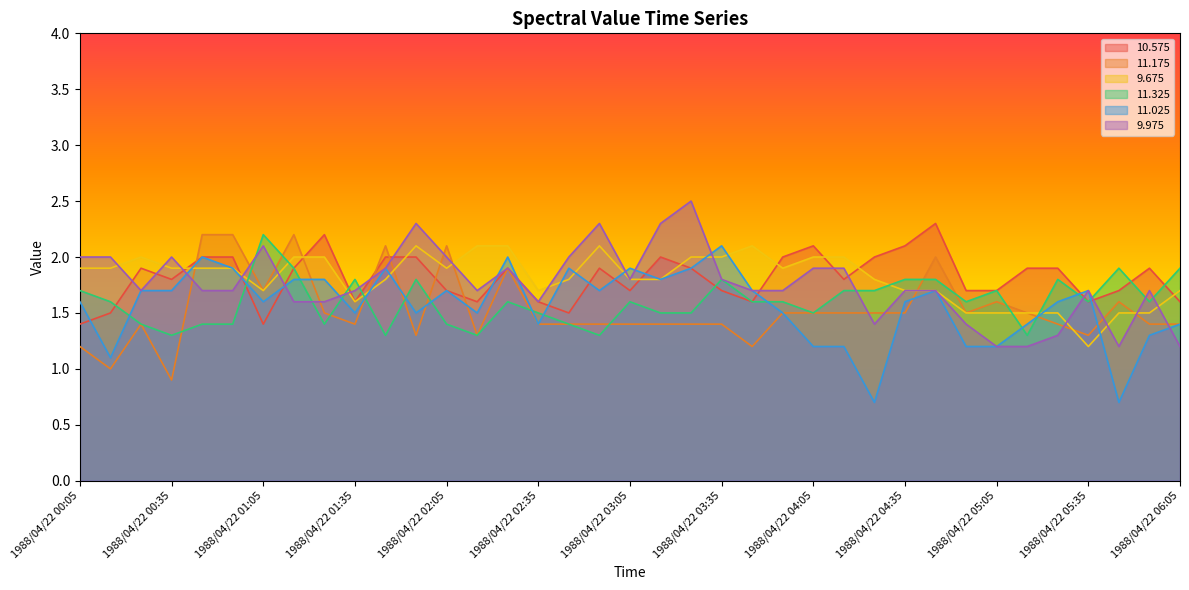

Reading right to left, list all the values displayed in this chart.

 10.575: 1988/04/22 06:05=1.6	1988/04/22 05:55=1.9	1988/04/22 05:45=1.7	1988/04/22 05:35=1.6	1988/04/22 05:25=1.9	1988/04/22 05:15=1.9	1988/04/22 05:05=1.7	1988/04/22 04:55=1.7	1988/04/22 04:45=2.3	1988/04/22 04:35=2.1	1988/04/22 04:25=2.0	1988/04/22 04:15=1.8	1988/04/22 04:05=2.1	1988/04/22 03:55=2.0	1988/04/22 03:45=1.6	1988/04/22 03:35=1.7	1988/04/22 03:25=1.9	1988/04/22 03:15=2.0	1988/04/22 03:05=1.7	1988/04/22 02:55=1.9	1988/04/22 02:45=1.5	1988/04/22 02:35=1.6	1988/04/22 02:25=1.9	1988/04/22 02:15=1.6	1988/04/22 02:05=1.7	1988/04/22 01:55=2.0	1988/04/22 01:45=2.0	1988/04/22 01:35=1.6	1988/04/22 01:25=2.2	1988/04/22 01:15=1.9	1988/04/22 01:05=1.4	1988/04/22 00:55=2.0	1988/04/22 00:45=2.0	1988/04/22 00:35=1.8	1988/04/22 00:25=1.9	1988/04/22 00:15=1.5	1988/04/22 00:05=1.4
 11.175: 1988/04/22 06:05=1.4	1988/04/22 05:55=1.4	1988/04/22 05:45=1.6	1988/04/22 05:35=1.3	1988/04/22 05:25=1.4	1988/04/22 05:15=1.5	1988/04/22 05:05=1.6	1988/04/22 04:55=1.5	1988/04/22 04:45=2.0	1988/04/22 04:35=1.5	1988/04/22 04:25=1.5	1988/04/22 04:15=1.5	1988/04/22 04:05=1.5	1988/04/22 03:55=1.5	1988/04/22 03:45=1.2	1988/04/22 03:35=1.4	1988/04/22 03:25=1.4	1988/04/22 03:15=1.4	1988/04/22 03:05=1.4	1988/04/22 02:55=1.4	1988/04/22 02:45=1.4	1988/04/22 02:35=1.4	1988/04/22 02:25=1.9	1988/04/22 02:15=1.3	1988/04/22 02:05=2.1	1988/04/22 01:55=1.3	1988/04/22 01:45=2.1	1988/04/22 01:35=1.4	1988/04/22 01:25=1.5	1988/04/22 01:15=2.2	1988/04/22 01:05=1.7	1988/04/22 00:55=2.2	1988/04/22 00:45=2.2	1988/04/22 00:35=0.9	1988/04/22 00:25=1.4	1988/04/22 00:15=1.0	1988/04/22 00:05=1.2
  9.675: 1988/04/22 06:05=1.7	1988/04/22 05:55=1.5	1988/04/22 05:45=1.5	1988/04/22 05:35=1.2	1988/04/22 05:25=1.5	1988/04/22 05:15=1.5	1988/04/22 05:05=1.5	1988/04/22 04:55=1.5	1988/04/22 04:45=1.7	1988/04/22 04:35=1.7	1988/04/22 04:25=1.8	1988/04/22 04:15=2.0	1988/04/22 04:05=2.0	1988/04/22 03:55=1.9	1988/04/22 03:45=2.1	1988/04/22 03:35=2.0	1988/04/22 03:25=2.0	1988/04/22 03:15=1.8	1988/04/22 03:05=1.8	1988/04/22 02:55=2.1	1988/04/22 02:45=1.8	1988/04/22 02:35=1.7	1988/04/22 02:25=2.1	1988/04/22 02:15=2.1	1988/04/22 02:05=1.9	1988/04/22 01:55=2.1	1988/04/22 01:45=1.8	1988/04/22 01:35=1.6	1988/04/22 01:25=2.0	1988/04/22 01:15=2.0	1988/04/22 01:05=1.7	1988/04/22 00:55=1.9	1988/04/22 00:45=1.9	1988/04/22 00:35=1.9	1988/04/22 00:25=2.0	1988/04/22 00:15=1.9	1988/04/22 00:05=1.9
 11.325: 1988/04/22 06:05=1.9	1988/04/22 05:55=1.6	1988/04/22 05:45=1.9	1988/04/22 05:35=1.6	1988/04/22 05:25=1.8	1988/04/22 05:15=1.3	1988/04/22 05:05=1.7	1988/04/22 04:55=1.6	1988/04/22 04:45=1.8	1988/04/22 04:35=1.8	1988/04/22 04:25=1.7	1988/04/22 04:15=1.7	1988/04/22 04:05=1.5	1988/04/22 03:55=1.6	1988/04/22 03:45=1.6	1988/04/22 03:35=1.8	1988/04/22 03:25=1.5	1988/04/22 03:15=1.5	1988/04/22 03:05=1.6	1988/04/22 02:55=1.3	1988/04/22 02:45=1.4	1988/04/22 02:35=1.5	1988/04/22 02:25=1.6	1988/04/22 02:15=1.3	1988/04/22 02:05=1.4	1988/04/22 01:55=1.8	1988/04/22 01:45=1.3	1988/04/22 01:35=1.8	1988/04/22 01:25=1.4	1988/04/22 01:15=1.9	1988/04/22 01:05=2.2	1988/04/22 00:55=1.4	1988/04/22 00:45=1.4	1988/04/22 00:35=1.3	1988/04/22 00:25=1.4	1988/04/22 00:15=1.6	1988/04/22 00:05=1.7
 11.025: 1988/04/22 06:05=1.4	1988/04/22 05:55=1.3	1988/04/22 05:45=0.7	1988/04/22 05:35=1.7	1988/04/22 05:25=1.6	1988/04/22 05:15=1.4	1988/04/22 05:05=1.2	1988/04/22 04:55=1.2	1988/04/22 04:45=1.7	1988/04/22 04:35=1.6	1988/04/22 04:25=0.7	1988/04/22 04:15=1.2	1988/04/22 04:05=1.2	1988/04/22 03:55=1.5	1988/04/22 03:45=1.7	1988/04/22 03:35=2.1	1988/04/22 03:25=1.9	1988/04/22 03:15=1.8	1988/04/22 03:05=1.9	1988/04/22 02:55=1.7	1988/04/22 02:45=1.9	1988/04/22 02:35=1.4	1988/04/22 02:25=2.0	1988/04/22 02:15=1.5	1988/04/22 02:05=1.7	1988/04/22 01:55=1.5	1988/04/22 01:45=1.9	1988/04/22 01:35=1.5	1988/04/22 01:25=1.8	1988/04/22 01:15=1.8	1988/04/22 01:05=1.6	1988/04/22 00:55=1.9	1988/04/22 00:45=2.0	1988/04/22 00:35=1.7	1988/04/22 00:25=1.7	1988/04/22 00:15=1.1	1988/04/22 00:05=1.6
  9.975: 1988/04/22 06:05=1.2	1988/04/22 05:55=1.7	1988/04/22 05:45=1.2	1988/04/22 05:35=1.7	1988/04/22 05:25=1.3	1988/04/22 05:15=1.2	1988/04/22 05:05=1.2	1988/04/22 04:55=1.4	1988/04/22 04:45=1.7	1988/04/22 04:35=1.7	1988/04/22 04:25=1.4	1988/04/22 04:15=1.9	1988/04/22 04:05=1.9	1988/04/22 03:55=1.7	1988/04/22 03:45=1.7	1988/04/22 03:35=1.8	1988/04/22 03:25=2.5	1988/04/22 03:15=2.3	1988/04/22 03:05=1.8	1988/04/22 02:55=2.3	1988/04/22 02:45=2.0	1988/04/22 02:35=1.6	1988/04/22 02:25=1.9	1988/04/22 02:15=1.7	1988/04/22 02:05=2.0	1988/04/22 01:55=2.3	1988/04/22 01:45=1.9	1988/04/22 01:35=1.7	1988/04/22 01:25=1.6	1988/04/22 01:15=1.6	1988/04/22 01:05=2.1	1988/04/22 00:55=1.7	1988/04/22 00:45=1.7	1988/04/22 00:35=2.0	1988/04/22 00:25=1.7	1988/04/22 00:15=2.0	1988/04/22 00:05=2.0